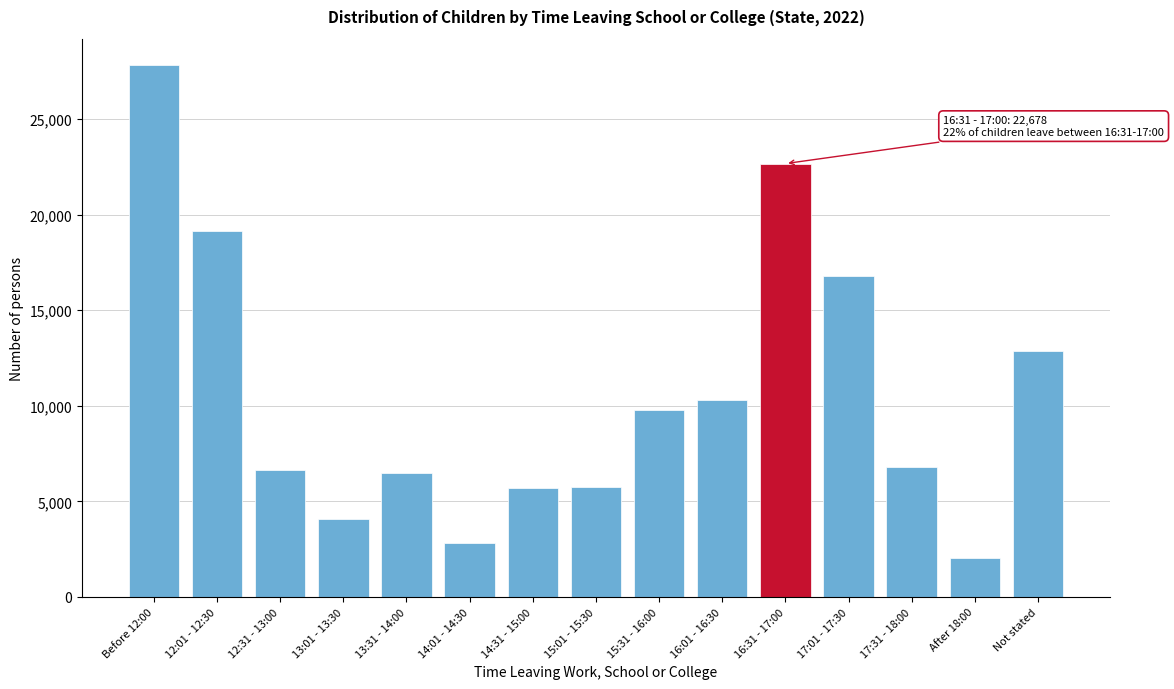

What is the label of the 6th bar from the right?

16:01 - 16:30